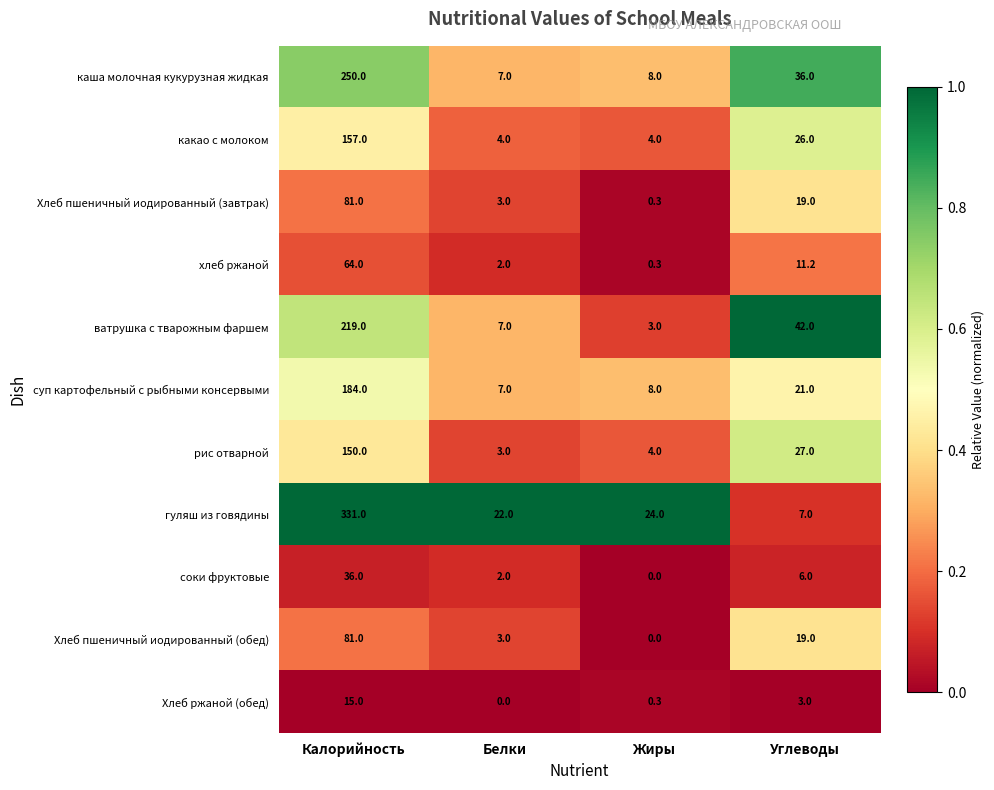

Rank the categories by хлеб ржаной value from lowest to highest.

Жиры, Белки, Углеводы, Калорийность